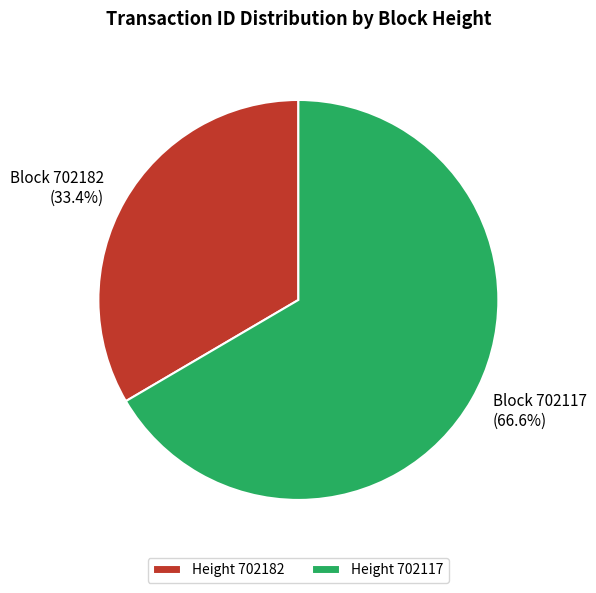

How much of the chart is everything except Height 702182?

66.6%